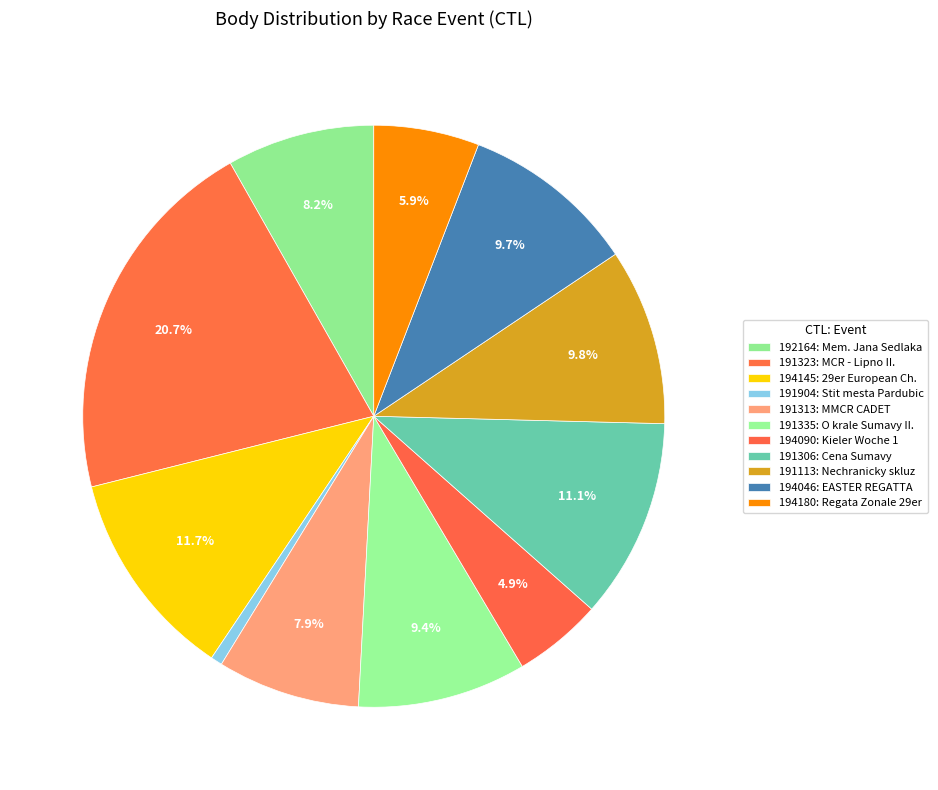

How much of the chart is everything except 192164?

91.8%